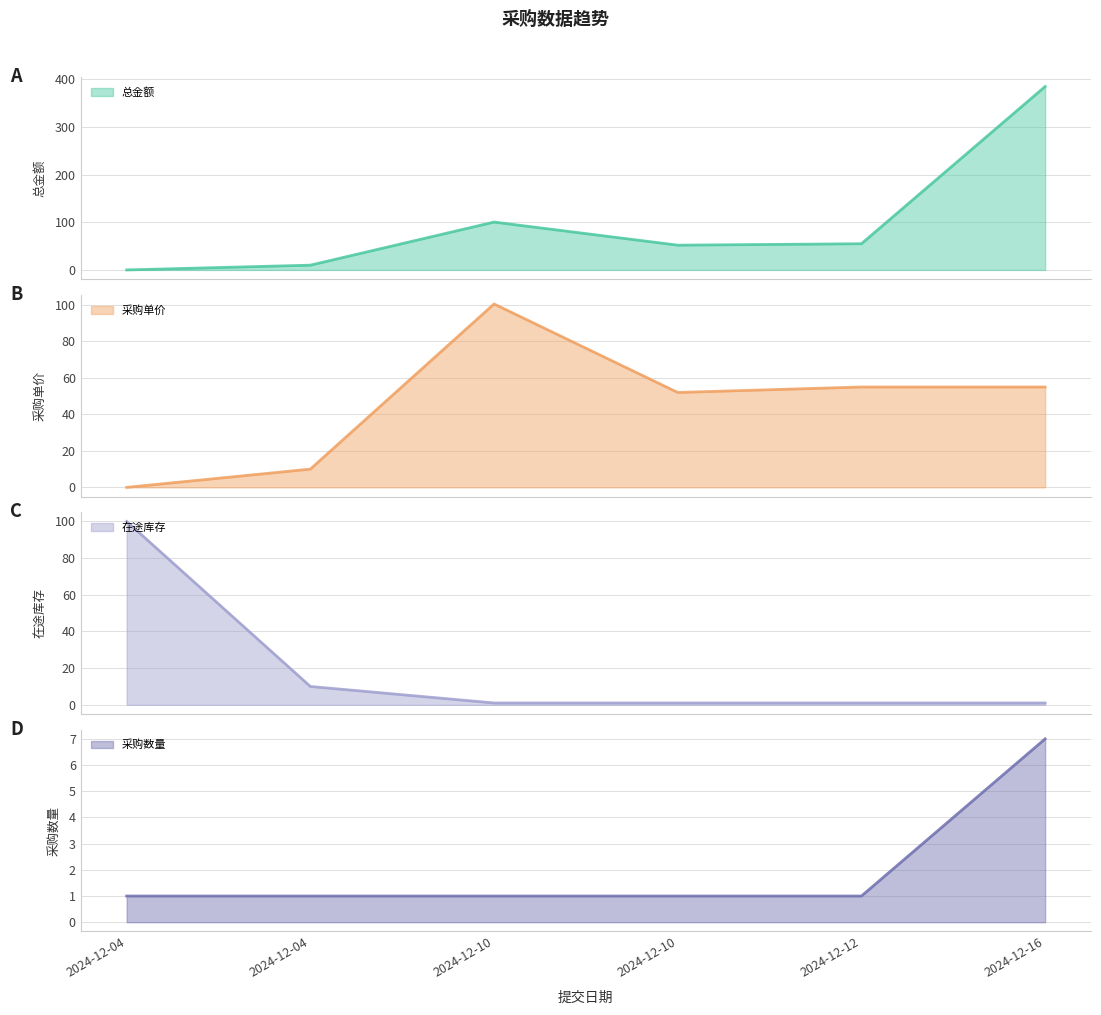

What is the sum of all 采购单价 values?

272.5